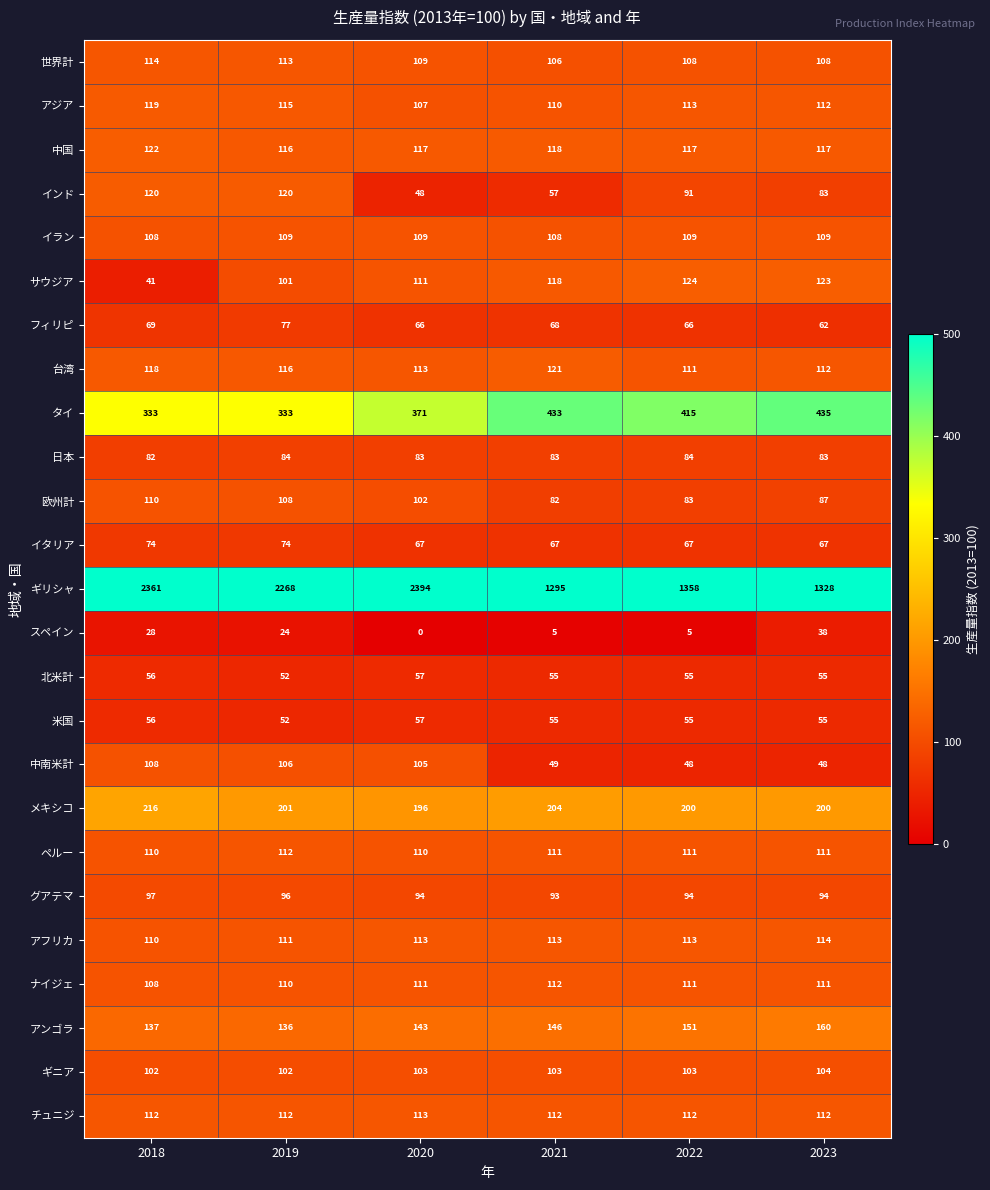

Is it true that フィリピ equals 23 at 2019?

False